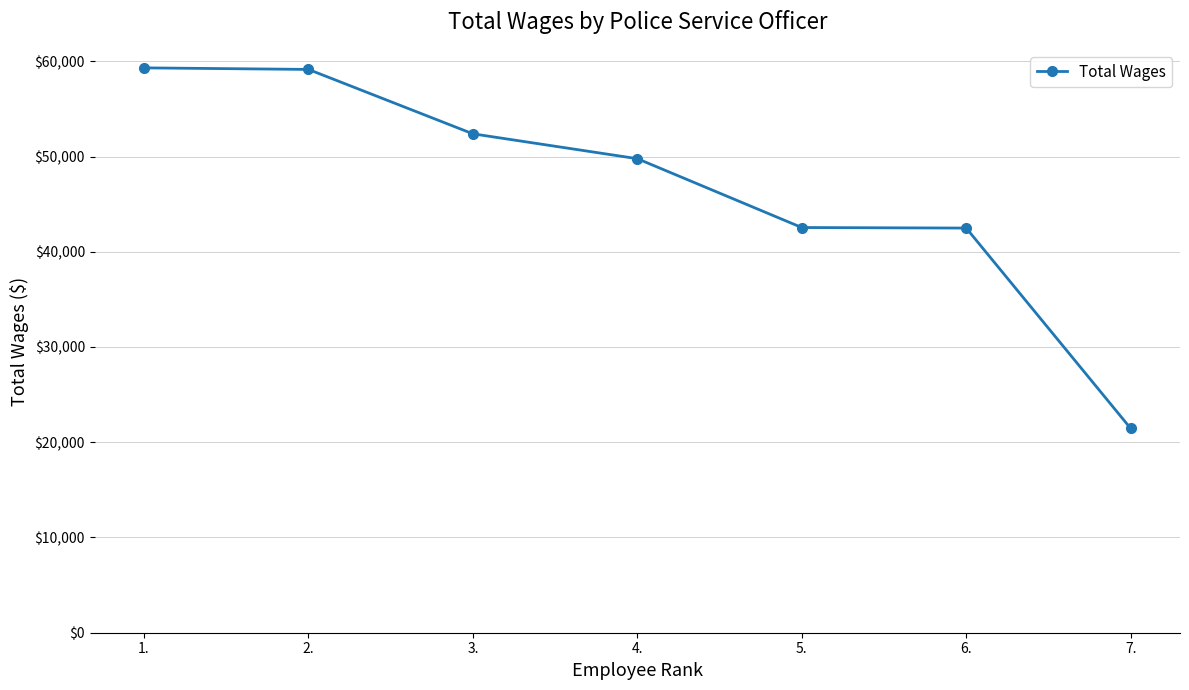

What is the change in value from 2. to 5.?

-16601